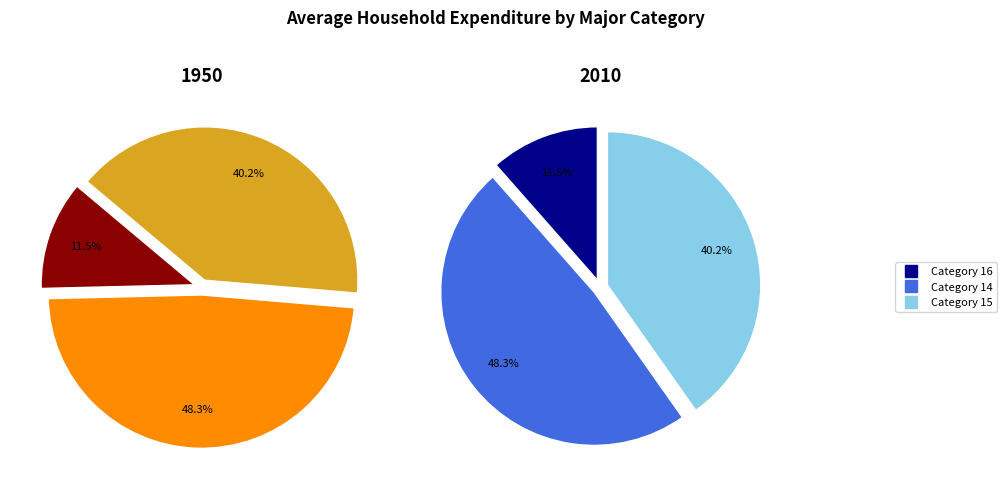

Does 14 represent more than half of the total?

No